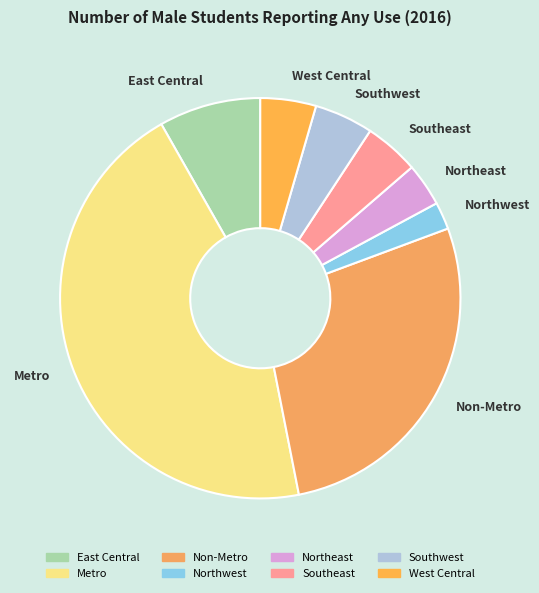

Between East Central and Southwest, which is larger?

East Central